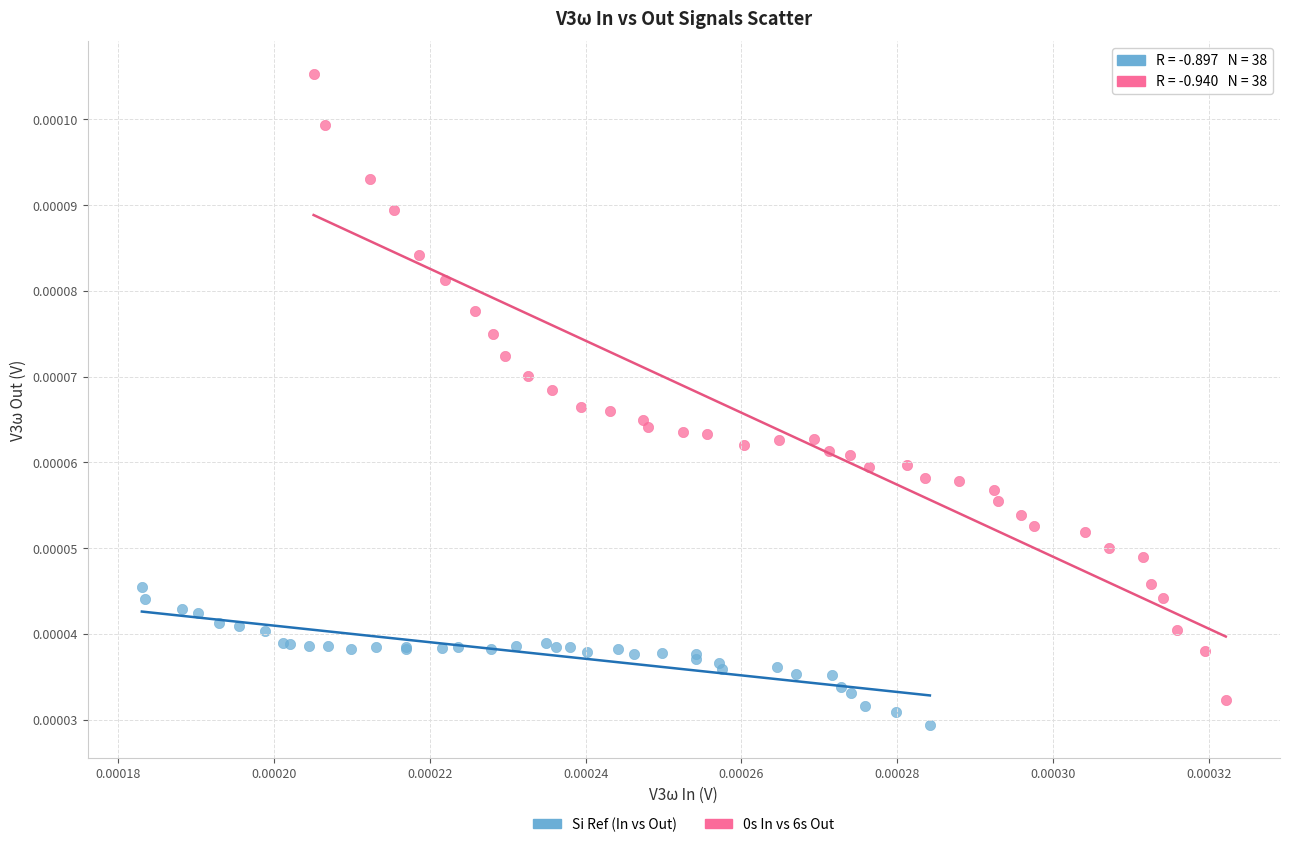

Which series reaches the minimum Y coordinate?

Si Ref (In vs Out)